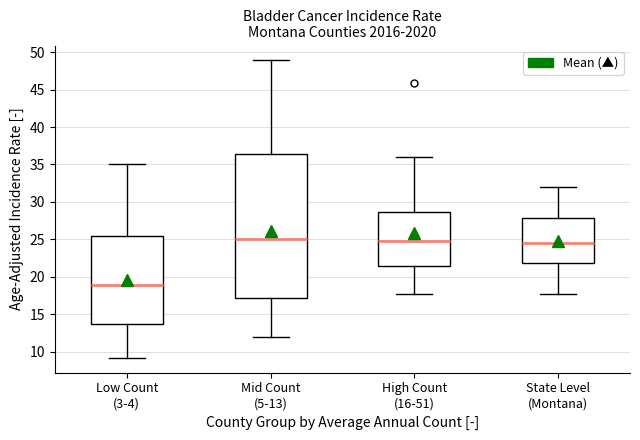

Reading left to right, read every box against the y-axis: the position of its median line, the range the box covers, and the ends of its whiskers. The values are not printed on the chart, so give them approximately, as read against the axis.

Low Count (3-4): median 19.0, box 14.0 to 25.5, whiskers 9.0 to 35.0
Mid Count (5-13): median 25.0, box 17.0 to 36.5, whiskers 12.0 to 49.0
High Count (16-51): median 25.0, box 21.5 to 28.5, whiskers 17.5 to 36.0
State Level (Montana): median 24.5, box 22.0 to 28.0, whiskers 17.5 to 32.0